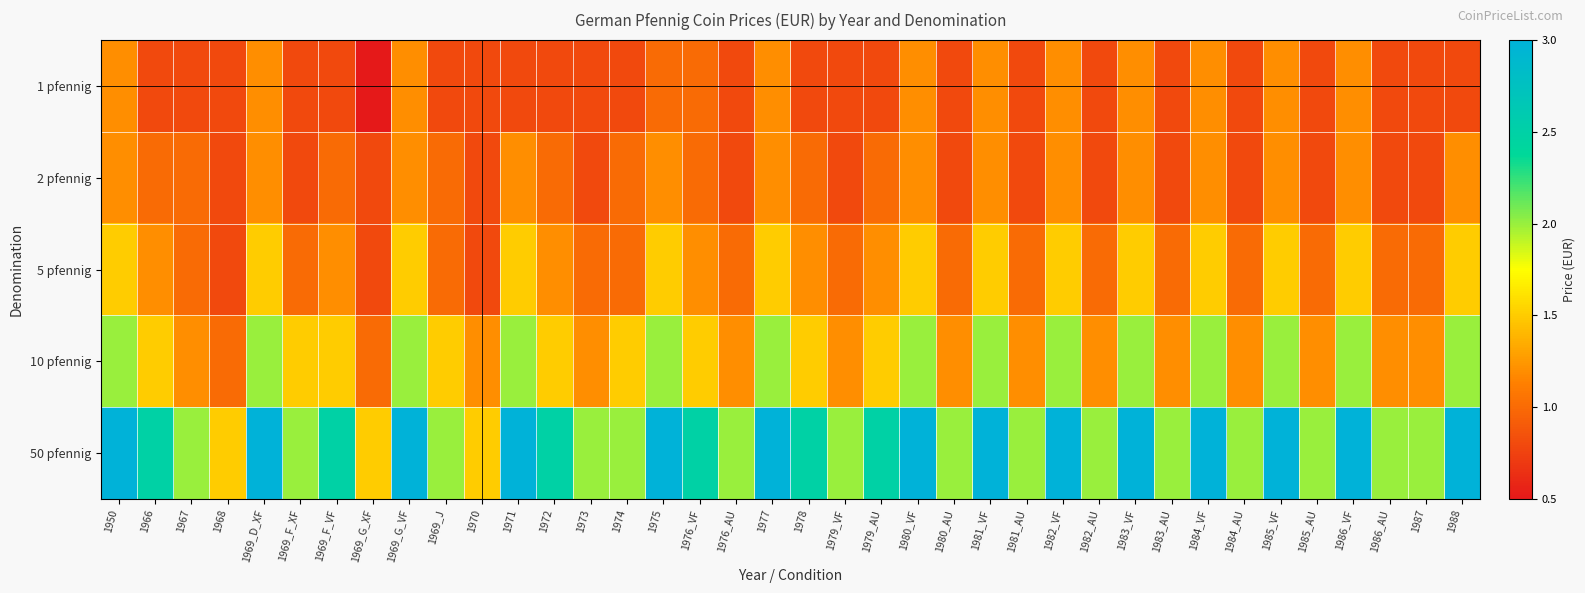

Rank the series at 1972 from lowest to highest value.

1 pfennig, 2 pfennig, 5 pfennig, 10 pfennig, 50 pfennig